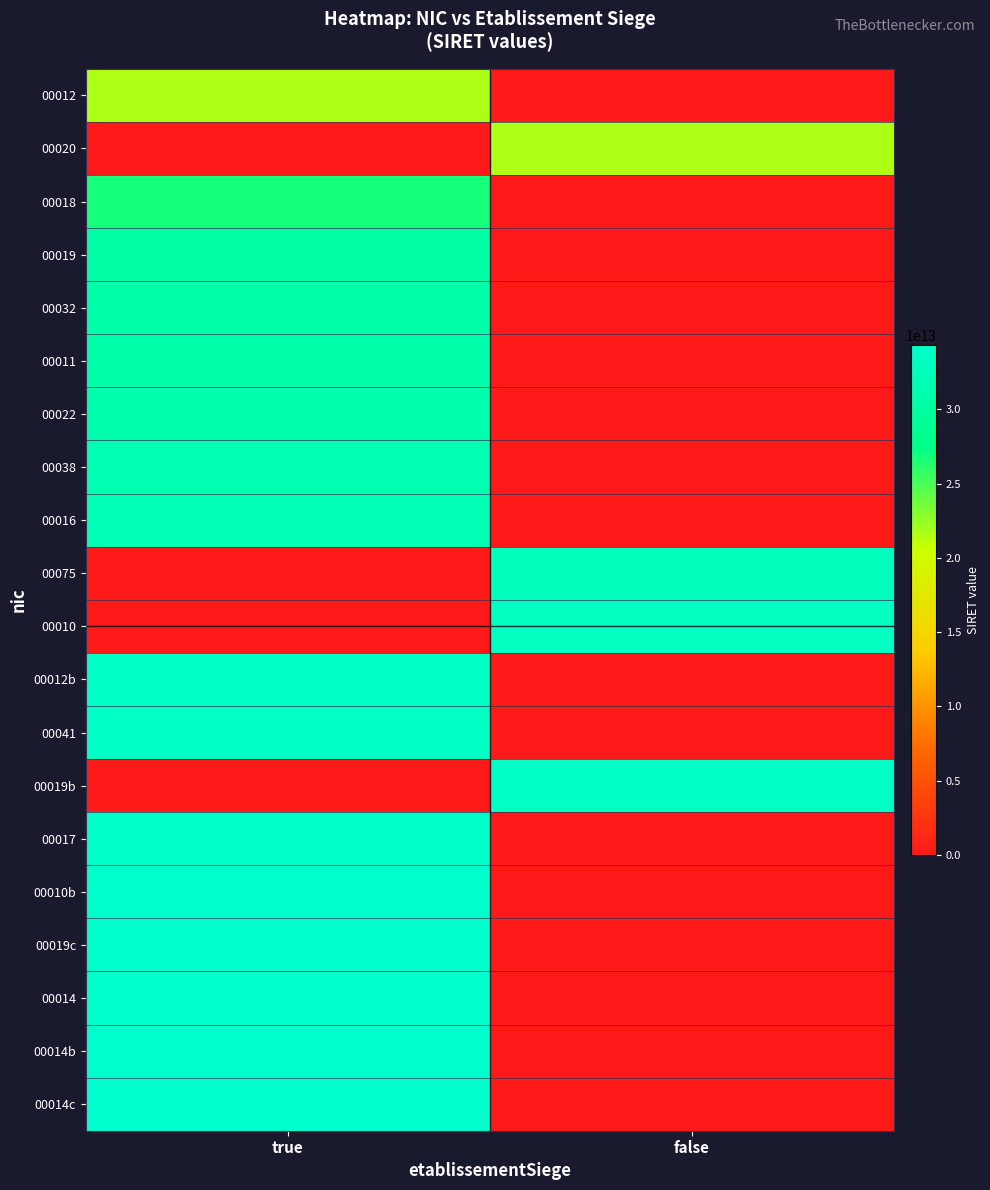

List the series in order of their peak value, highest first.

00014c, 00014b, 00014, 00019c, 00010b, 00017, 00019b, 00041, 00012b, 00010, 00075, 00016, 00038, 00022, 00011, 00032, 00019, 00018, 00020, 00012